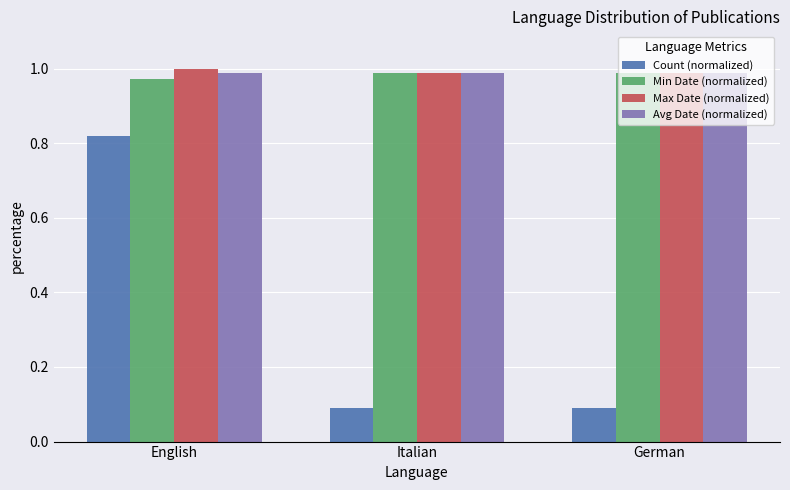

True or false: Min Date (normalized) has a value of 1.0 at Italian.

True